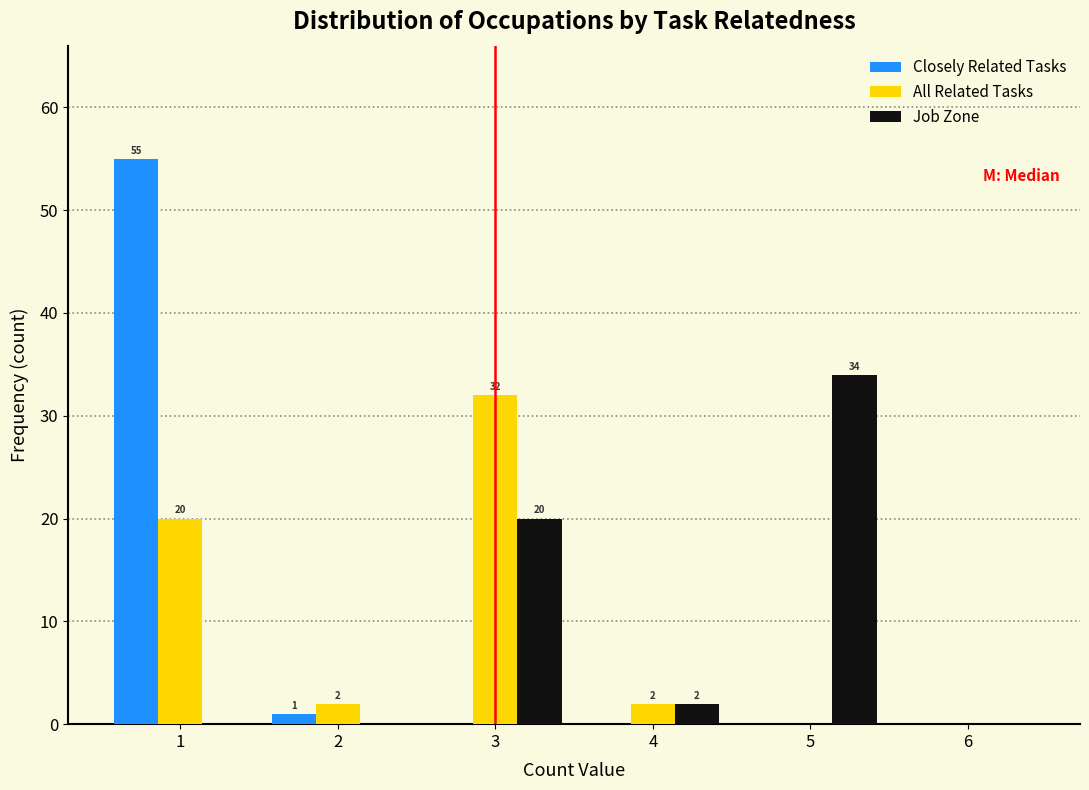

In the All Related Tasks series, which range on the x-axis has the tallest bar?

2.5 to 3.5